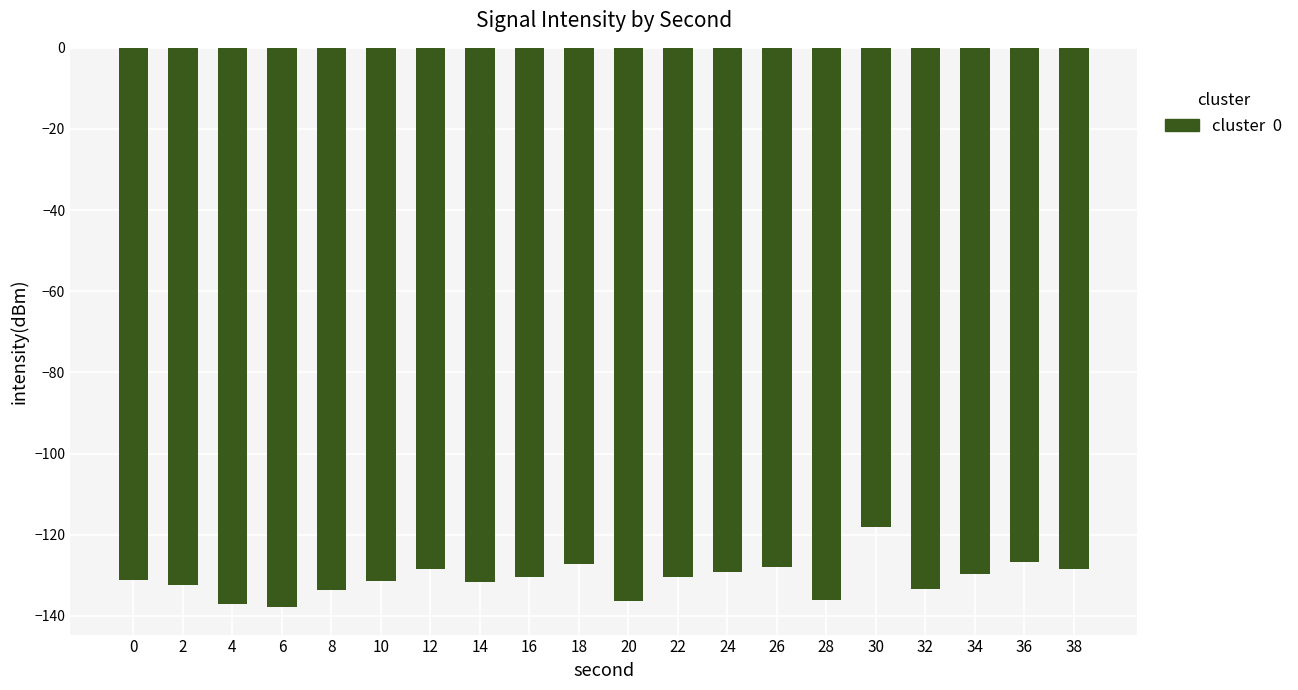

What is the change in value from 6 to 22?

+7.2